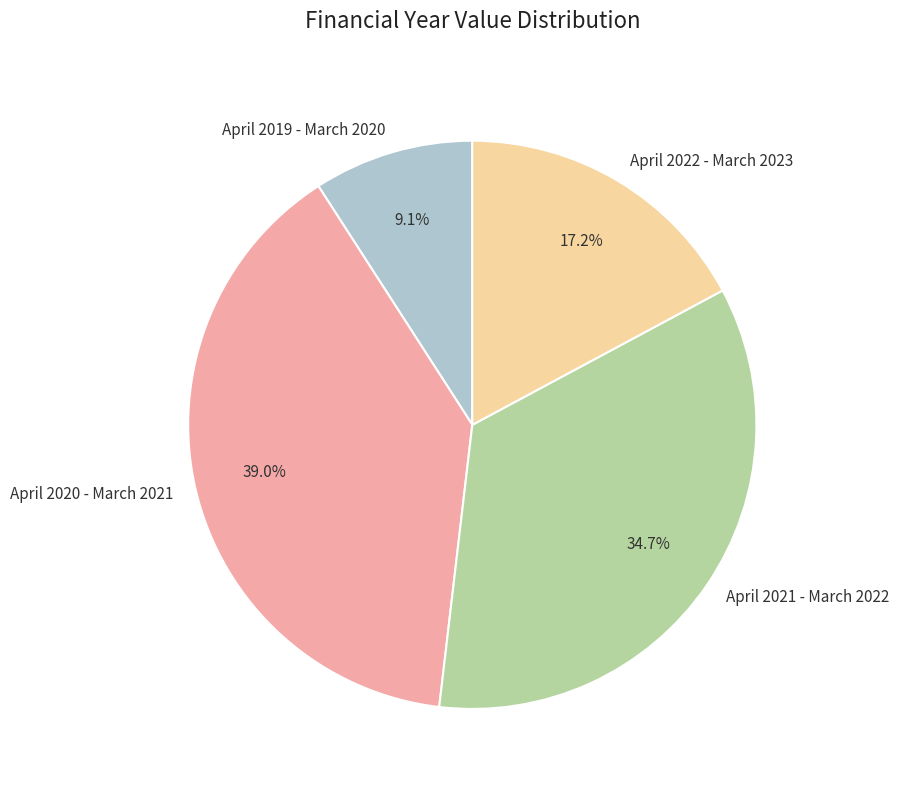

Is the sum of April 2020 - March 2021 and April 2021 - March 2022 greater than half?

Yes